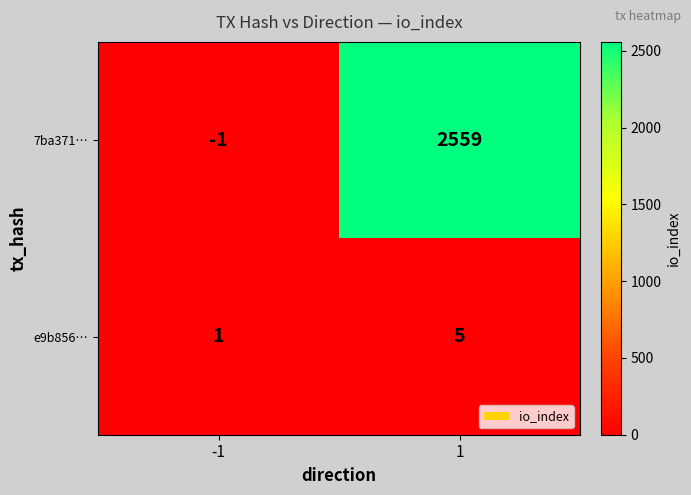

The value of e9b856… at -1 is 2. True or false?

False